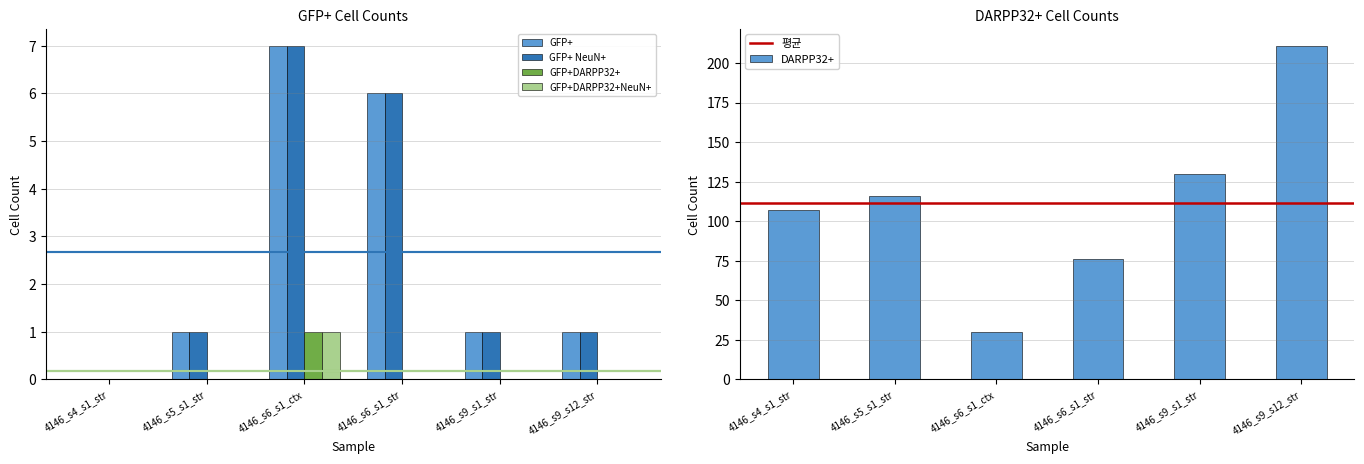

What position from the right is 4146_s6_s1_str?

3